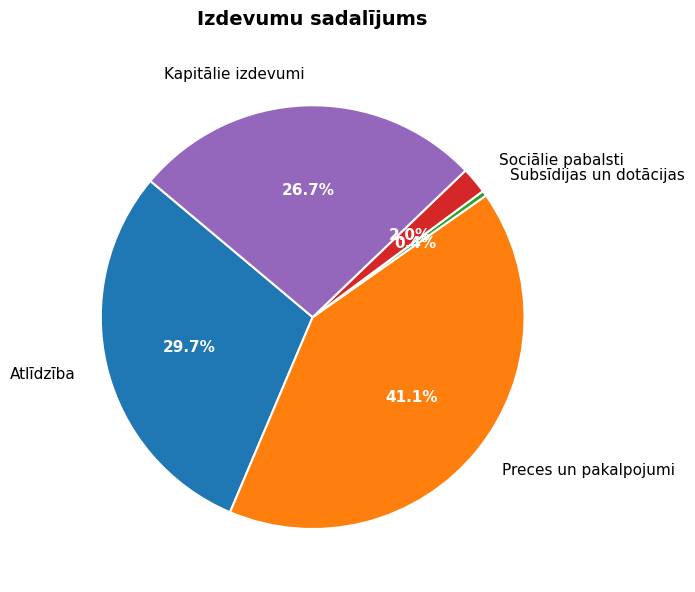

Which slice is the smallest?

Subsīdijas un dotācijas